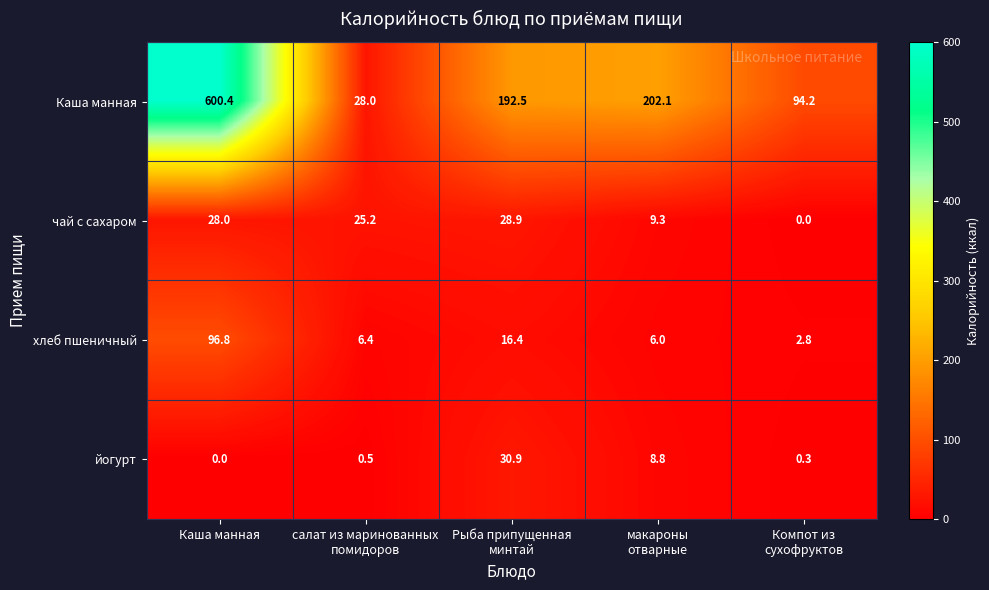

List the series in order of their peak value, lowest first.

чай с сахаром, йогурт, хлеб пшеничный, Каша манная